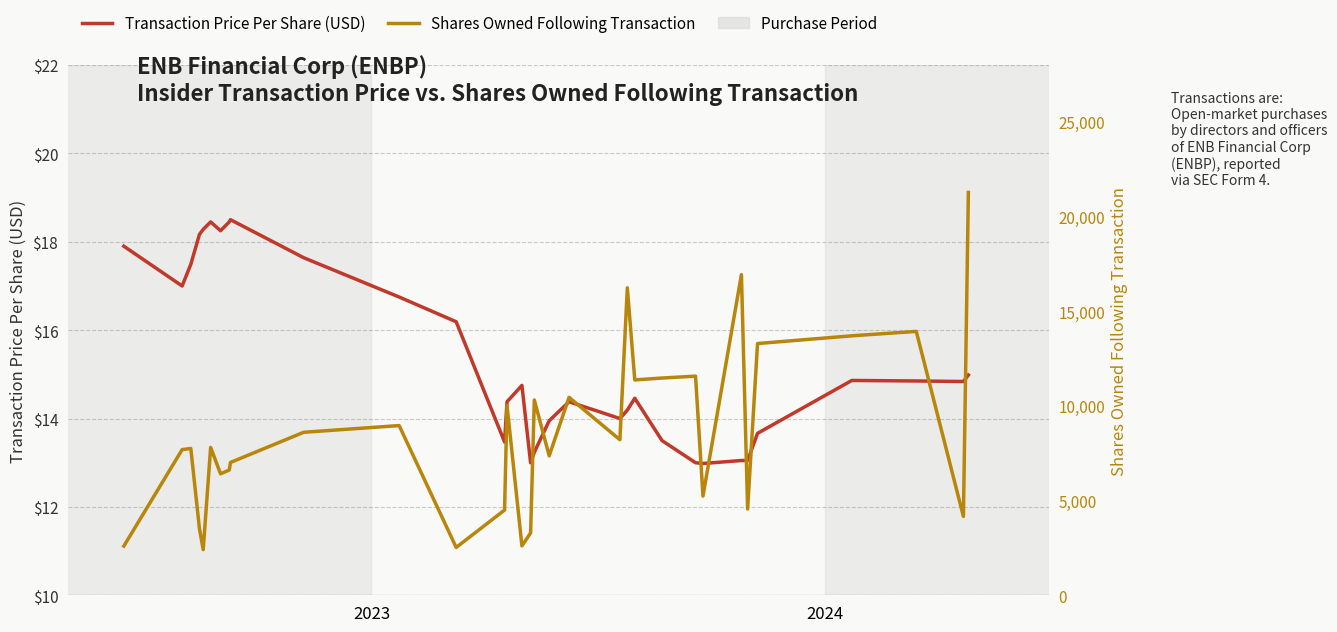

How many values in the Shares Owned Following Transaction series exceed 7809?

15